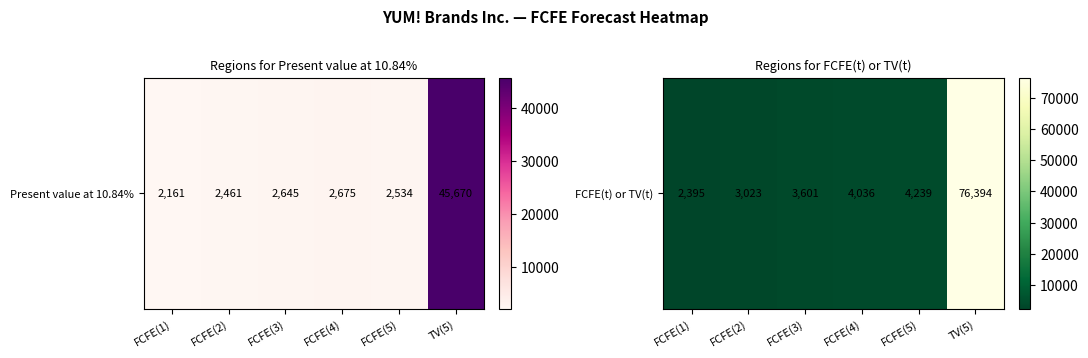

What is the average value?

15615